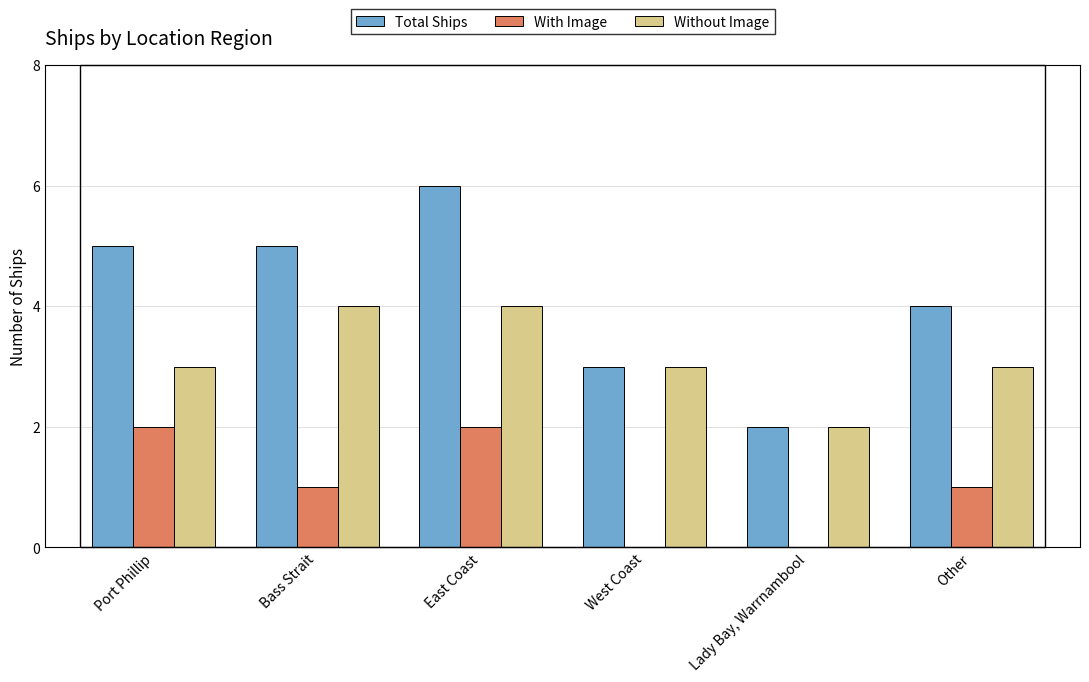

What value does the Total Ships series have at Bass Strait?

5